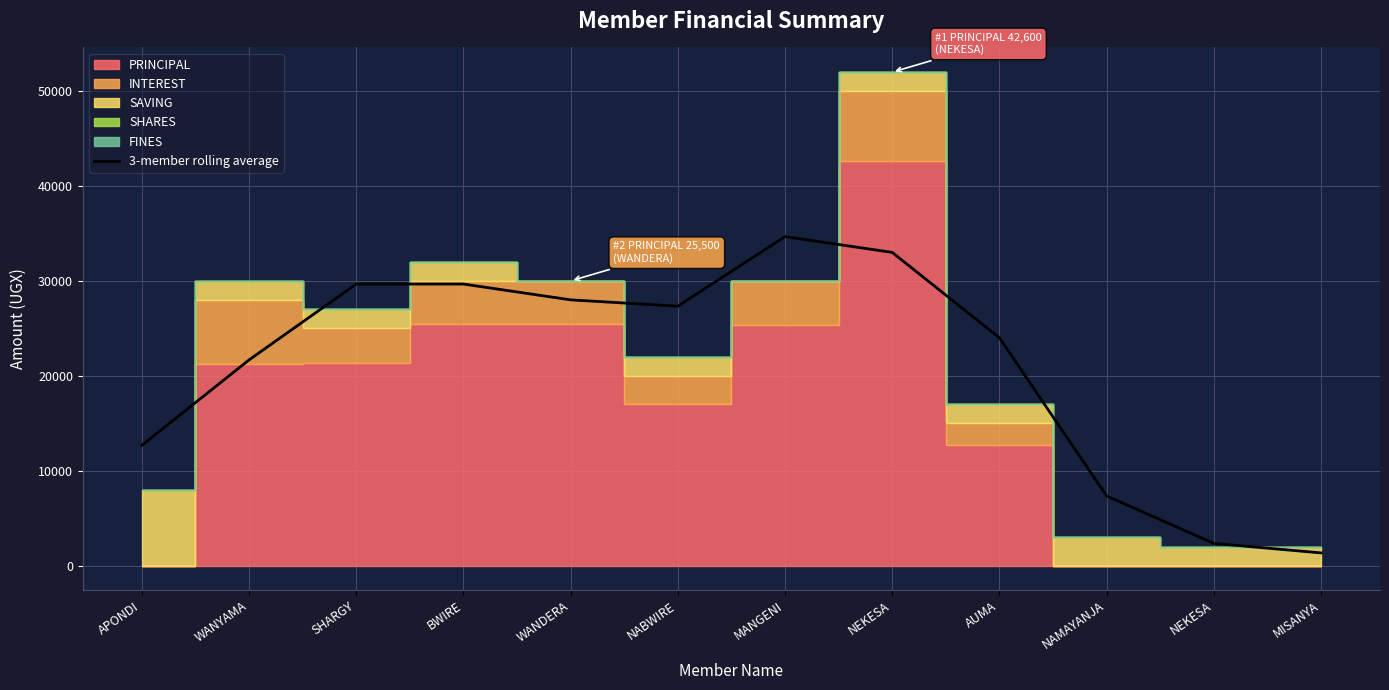

True or false: there are more than 0 points higher than both neighbors.

True